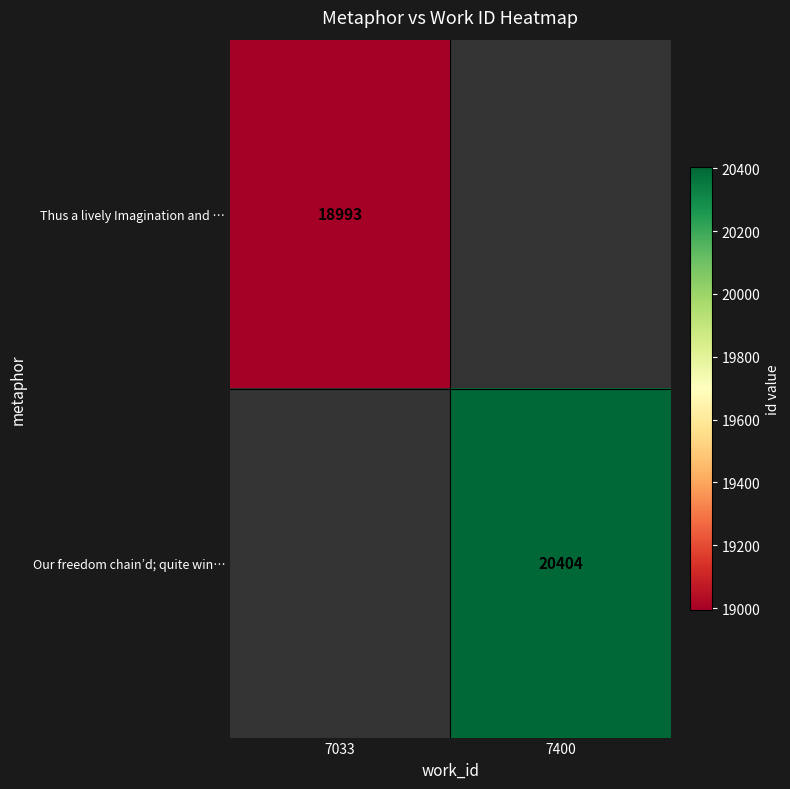

True or false: Our freedom chain’d; quite win… has a value of 20404 at 7400.

True